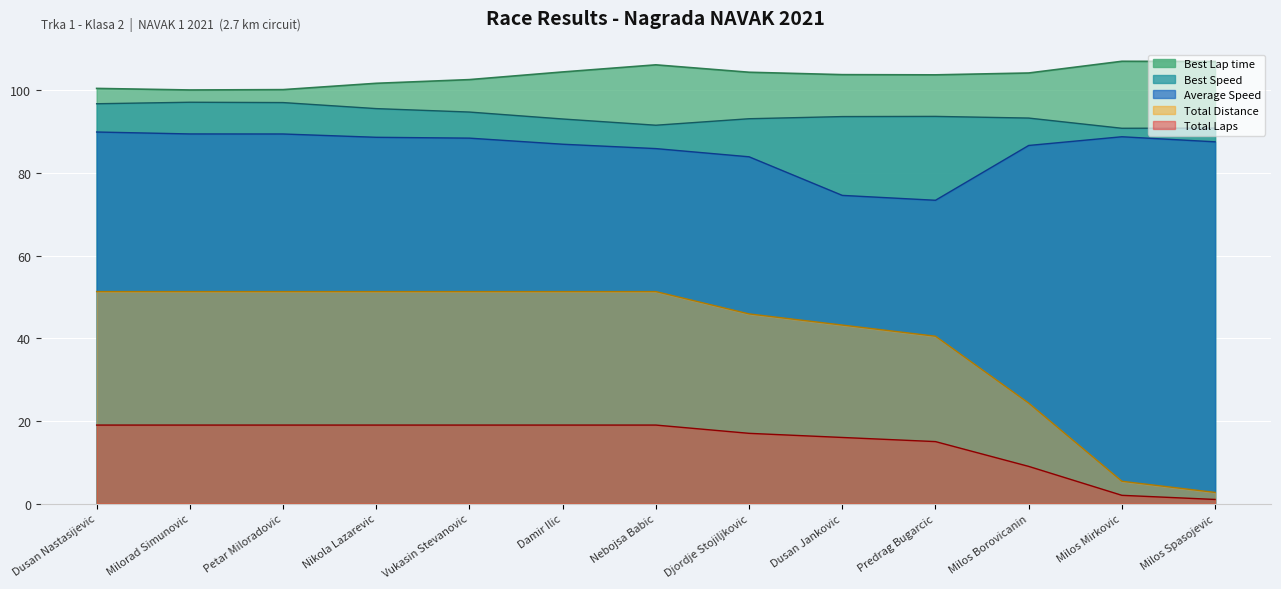

What is the total value across all series at Dusan Jankovic?

331.2